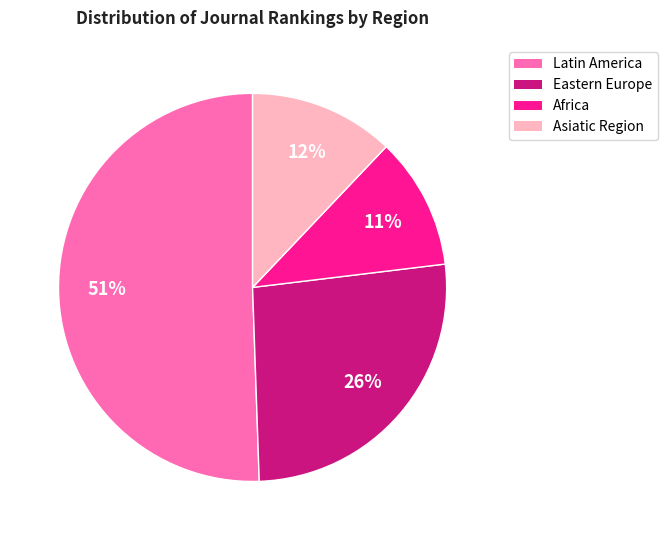

Is there a majority slice in this chart?

Yes